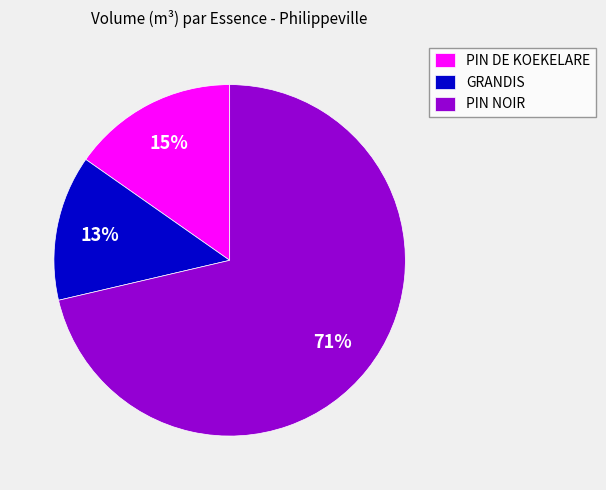

Which has a higher value, PIN NOIR or PIN DE KOEKELARE?

PIN NOIR